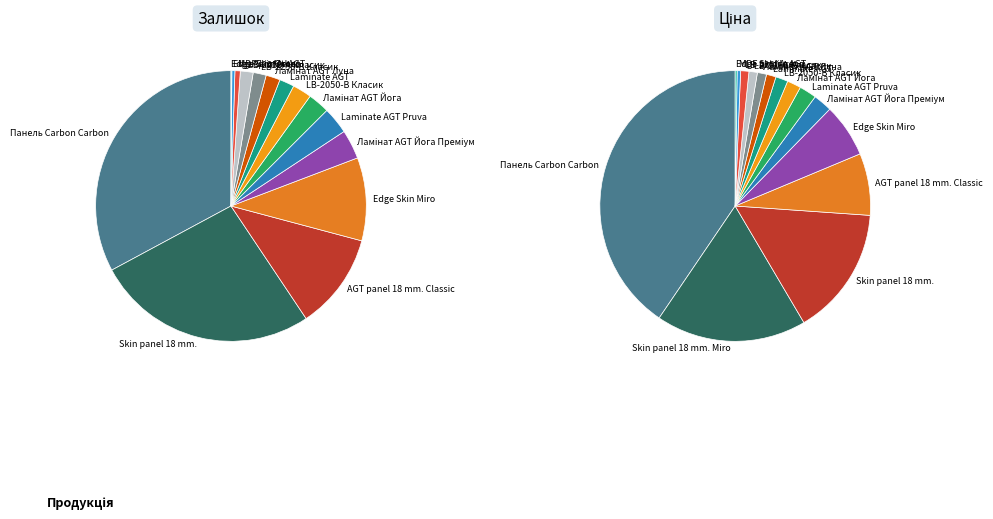

What is the ratio of the value at Панель Carbon Carbon to the value at Laminate AGT?

18.5